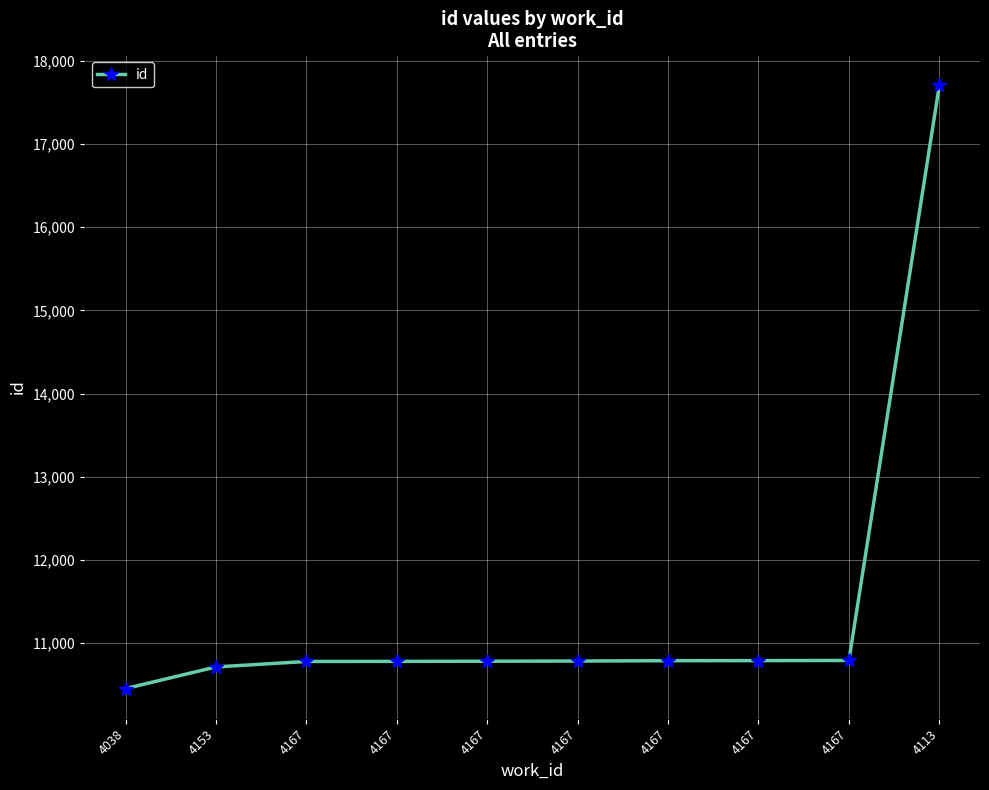

The value at 4153 is 10715. True or false?

True